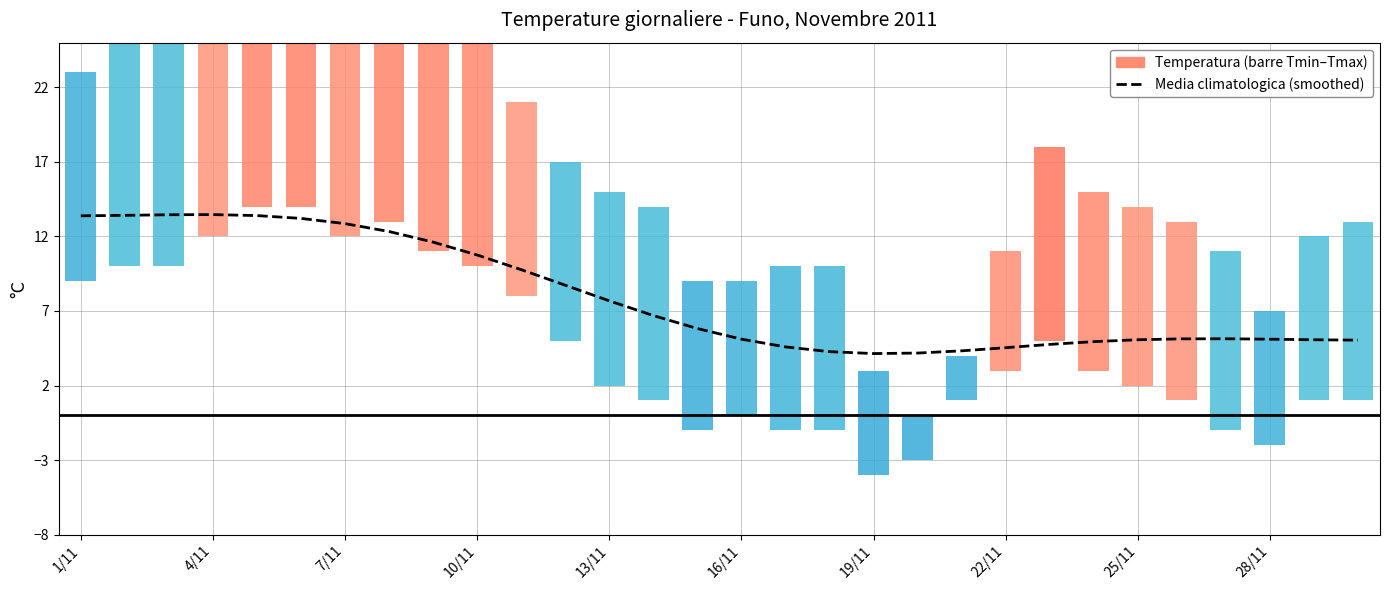

Is it true that the value at 10 is 13.9?

False